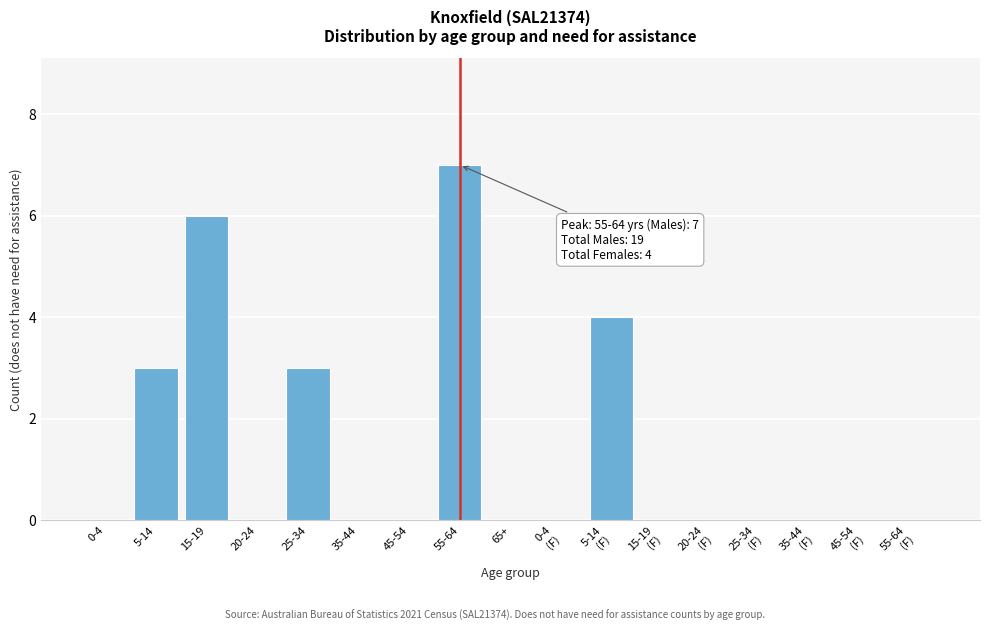

Is it true that the value at 55-64 is 12?

False